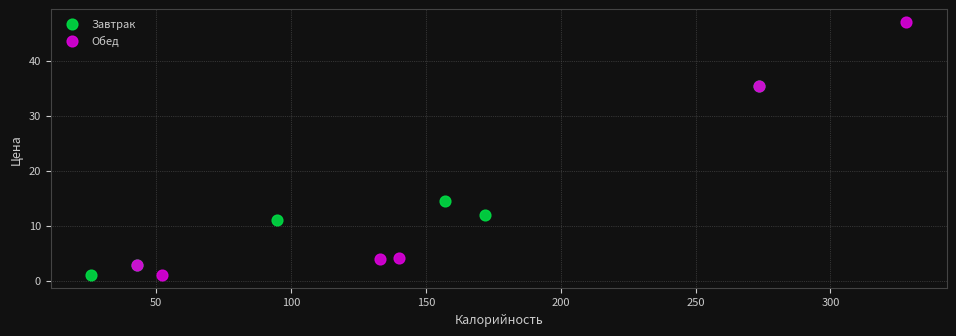

Which series reaches the maximum Y coordinate?

Обед